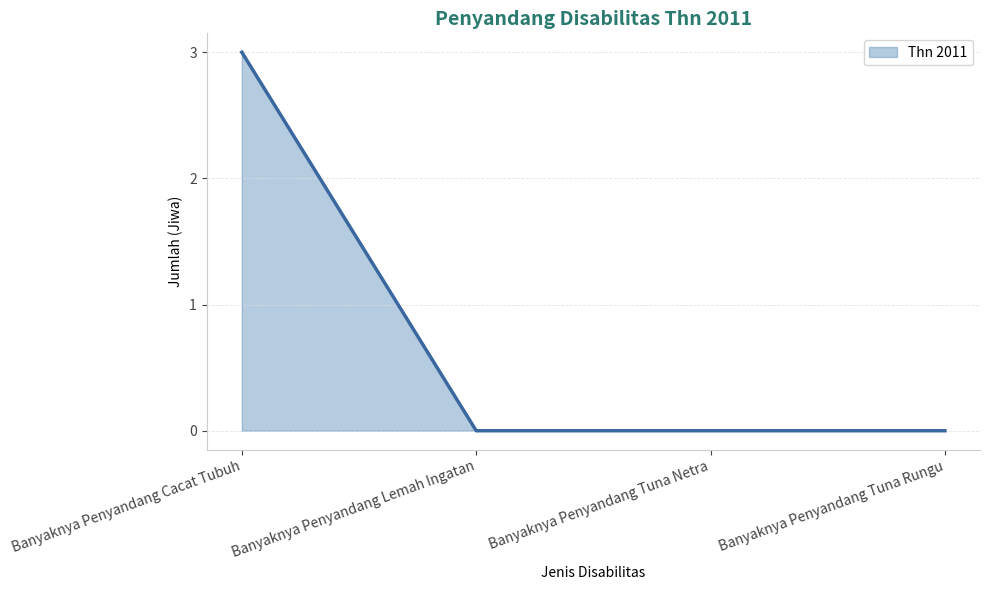

True or false: the data shows 2 at Banyaknya Penyandang Tuna Rungu.

False